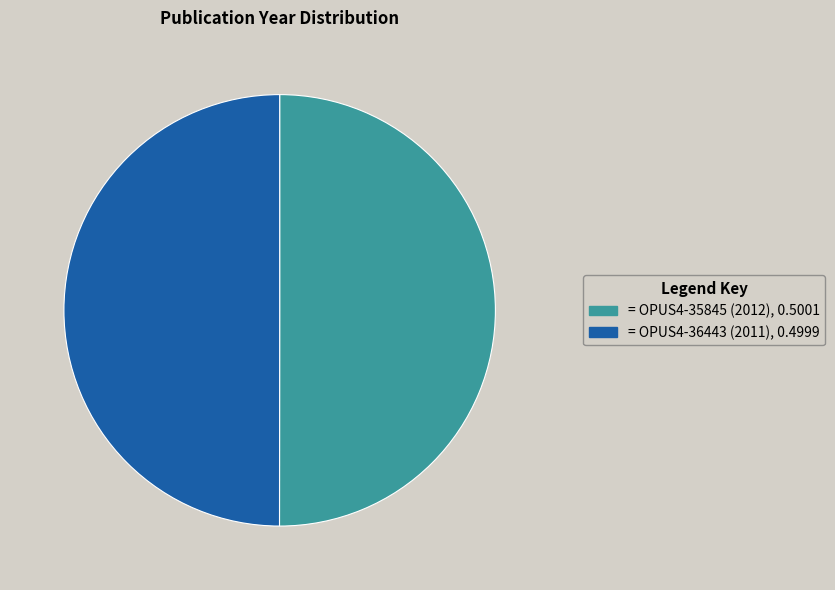

Count the number of slices in the pie.

2